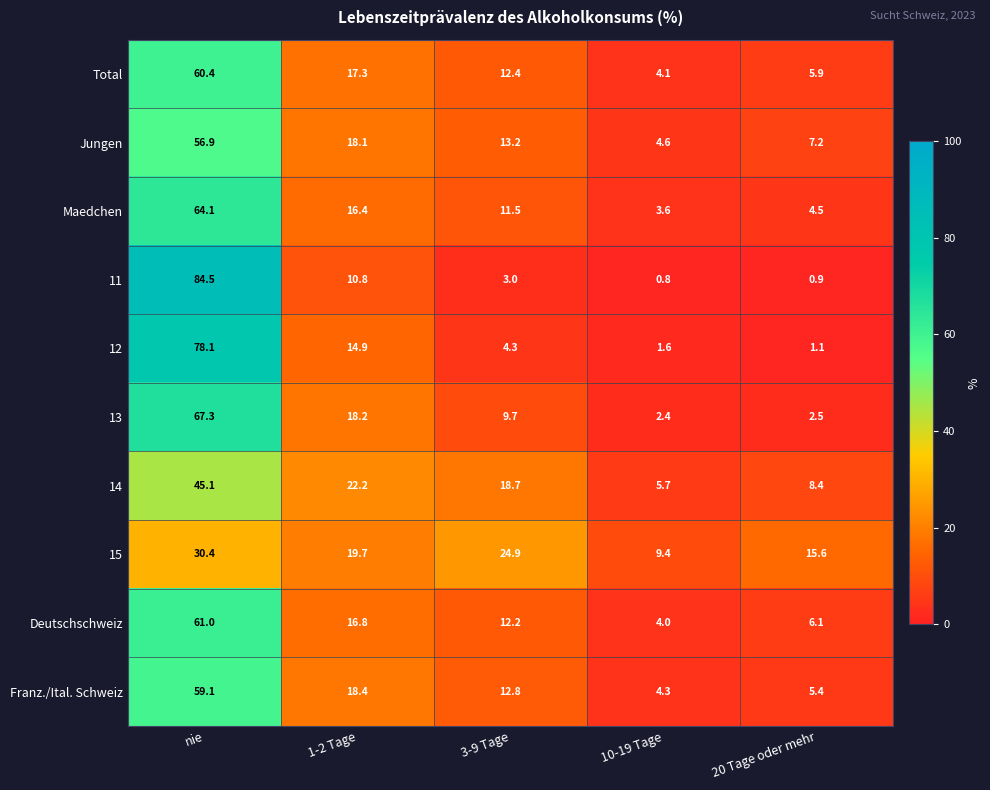

What is the difference between the highest and lowest values at 1-2 Tage?

11.4